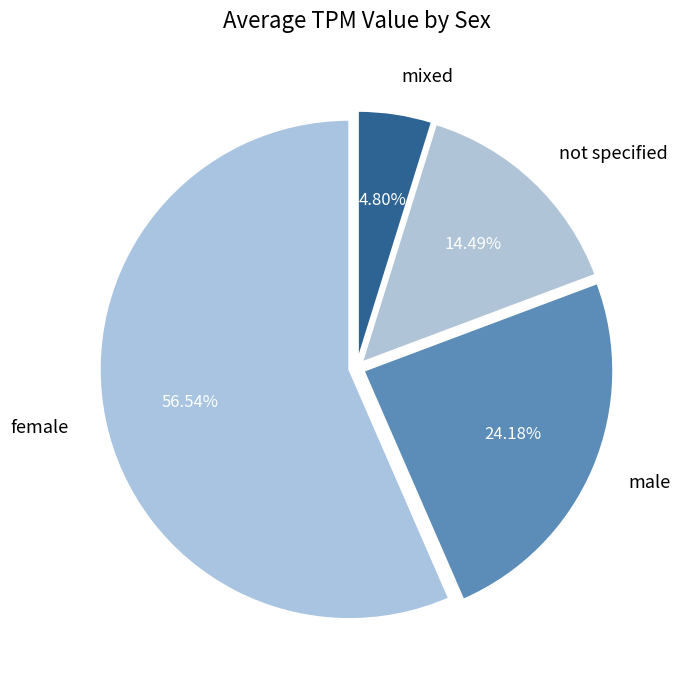

To the nearest percent, what is the average slice percentage?

25%